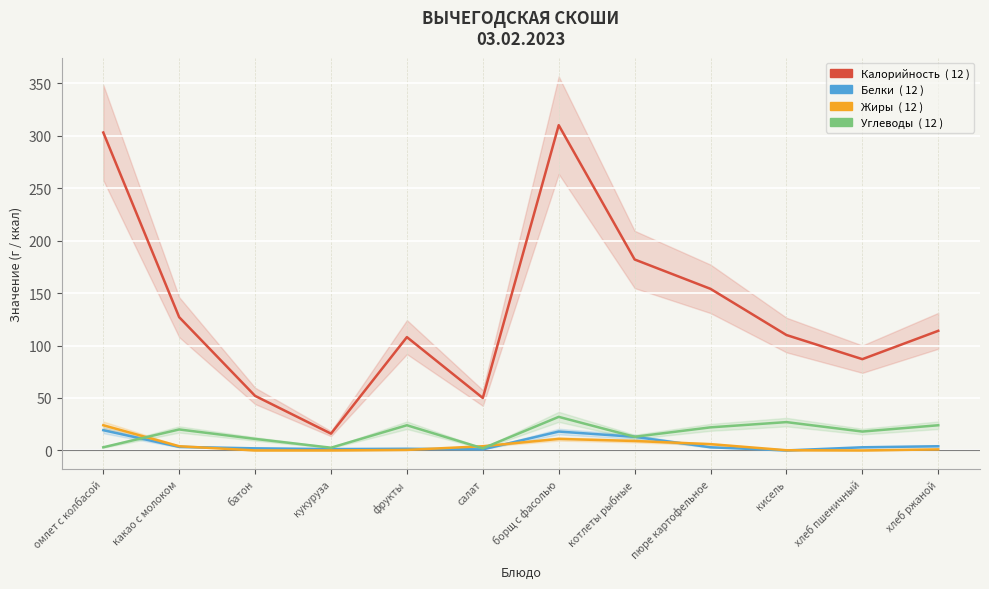

Is it true that Калорийность equals 62.4 at омлет с колбасой?

False